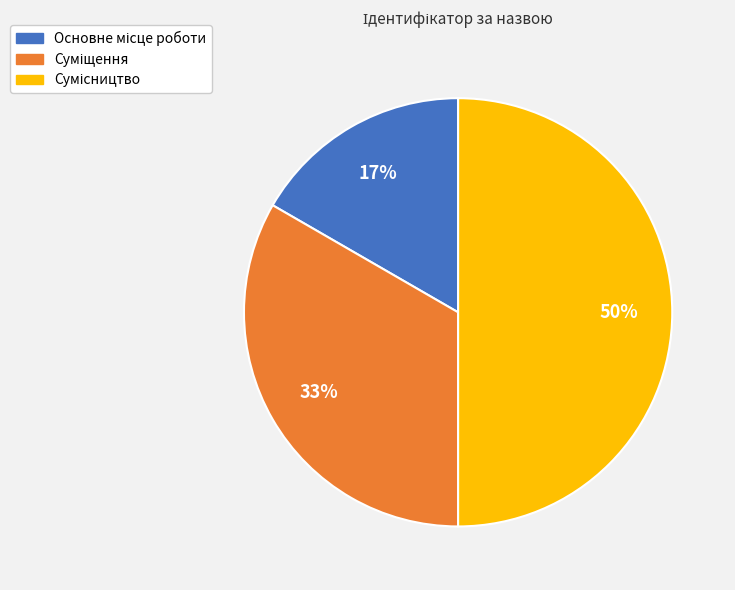

To the nearest percent, what is the difference between the largest and smallest slice percentages?

33%